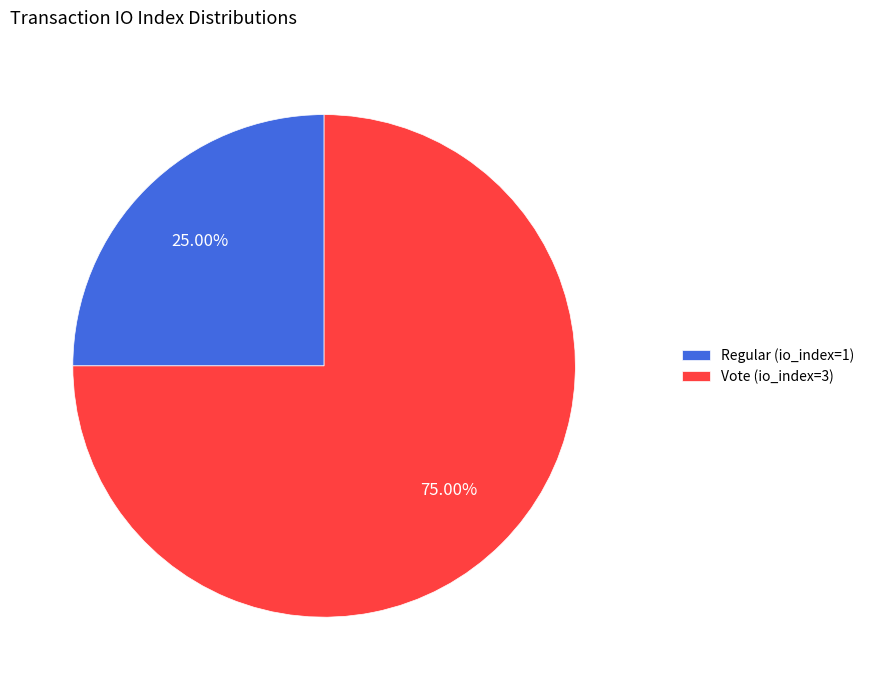

To the nearest percent, what is the average slice percentage?

50%